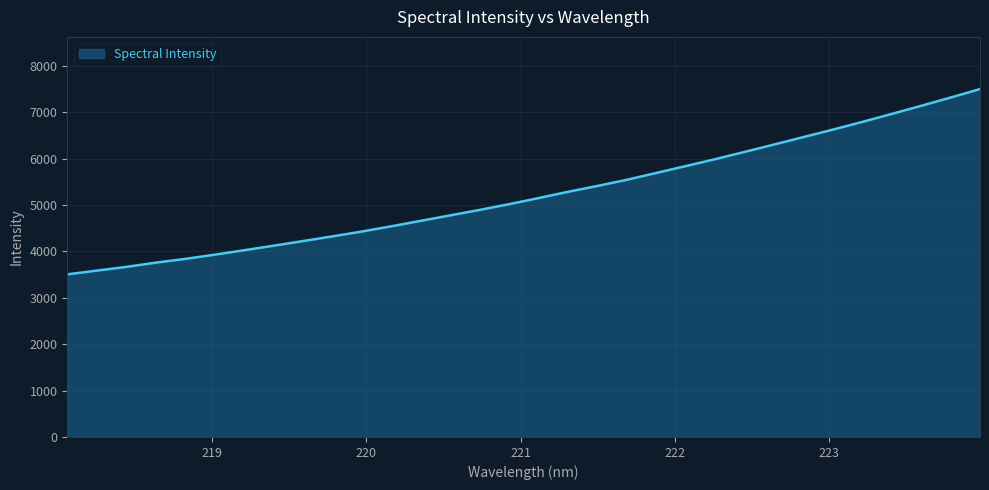

What is the maximum value shown in the chart?

7498.8